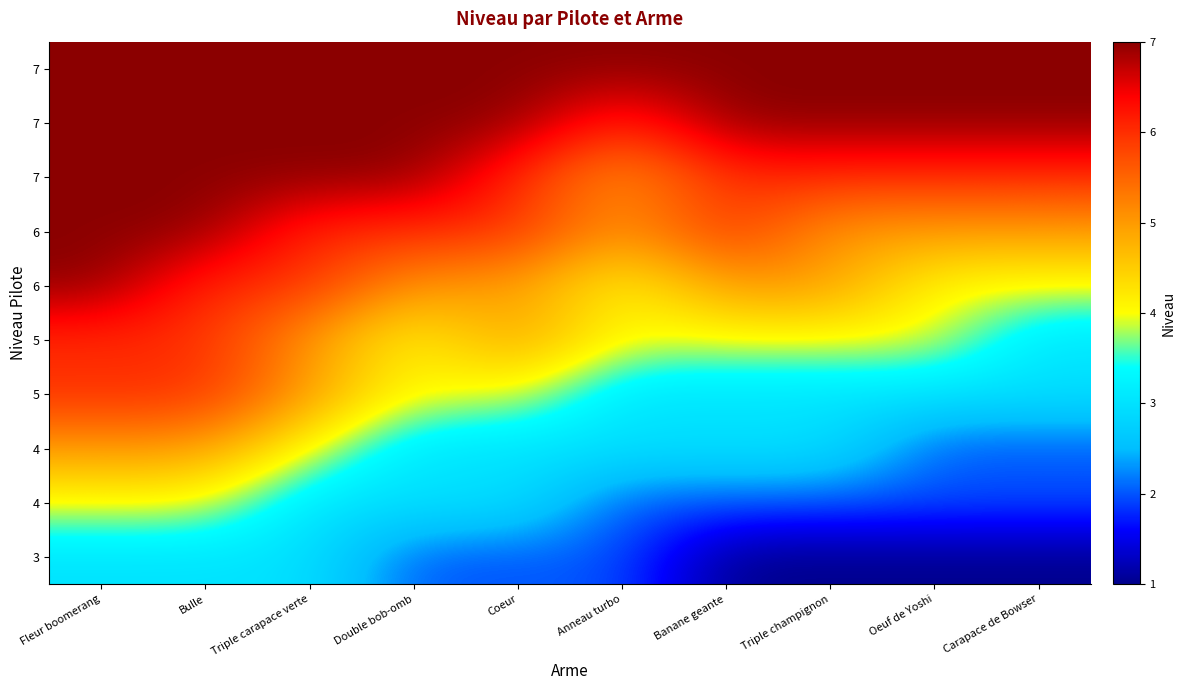

What is the total value across all series at Triple carapace verte?

53